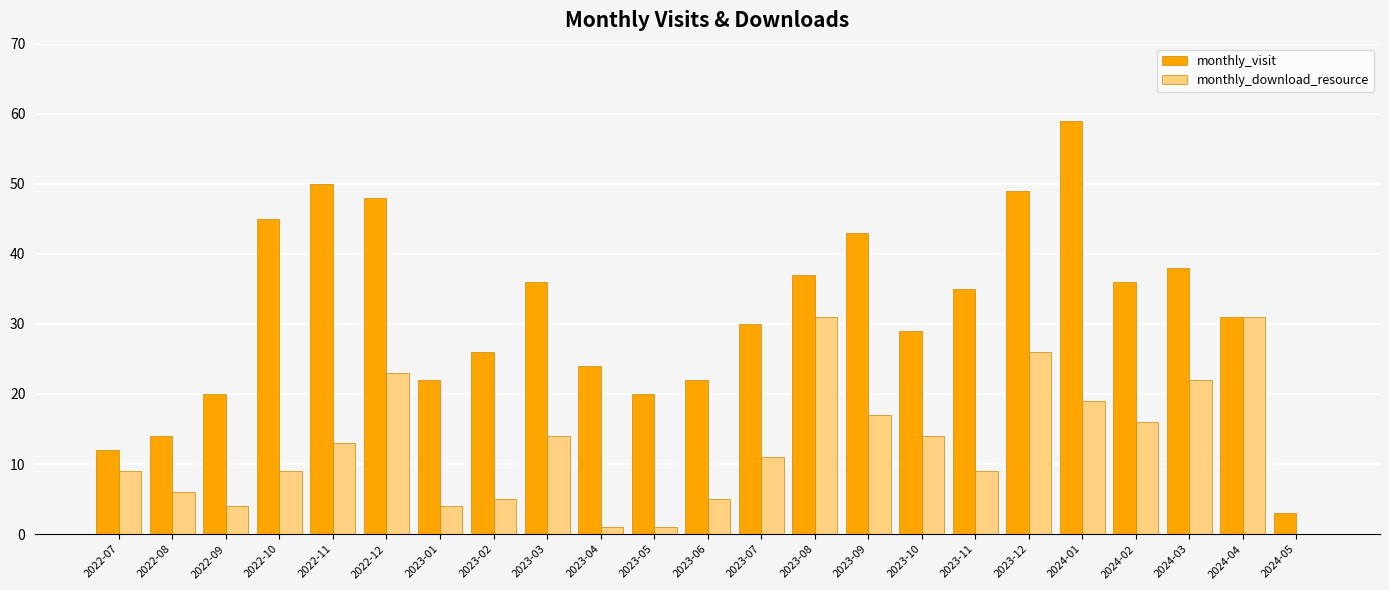

What is the sum of all monthly_download_resource values?

290